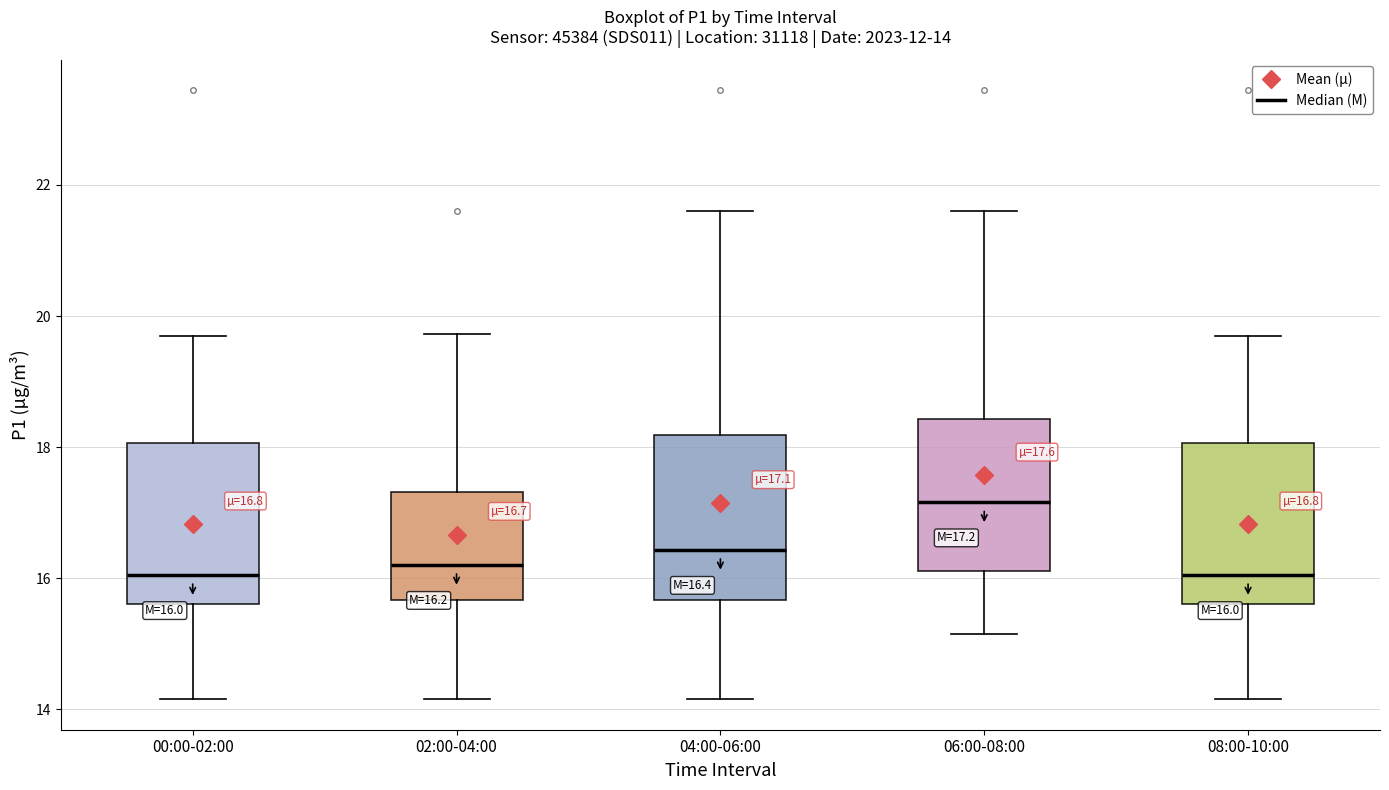

Which box's median line is the highest?

06:00-08:00